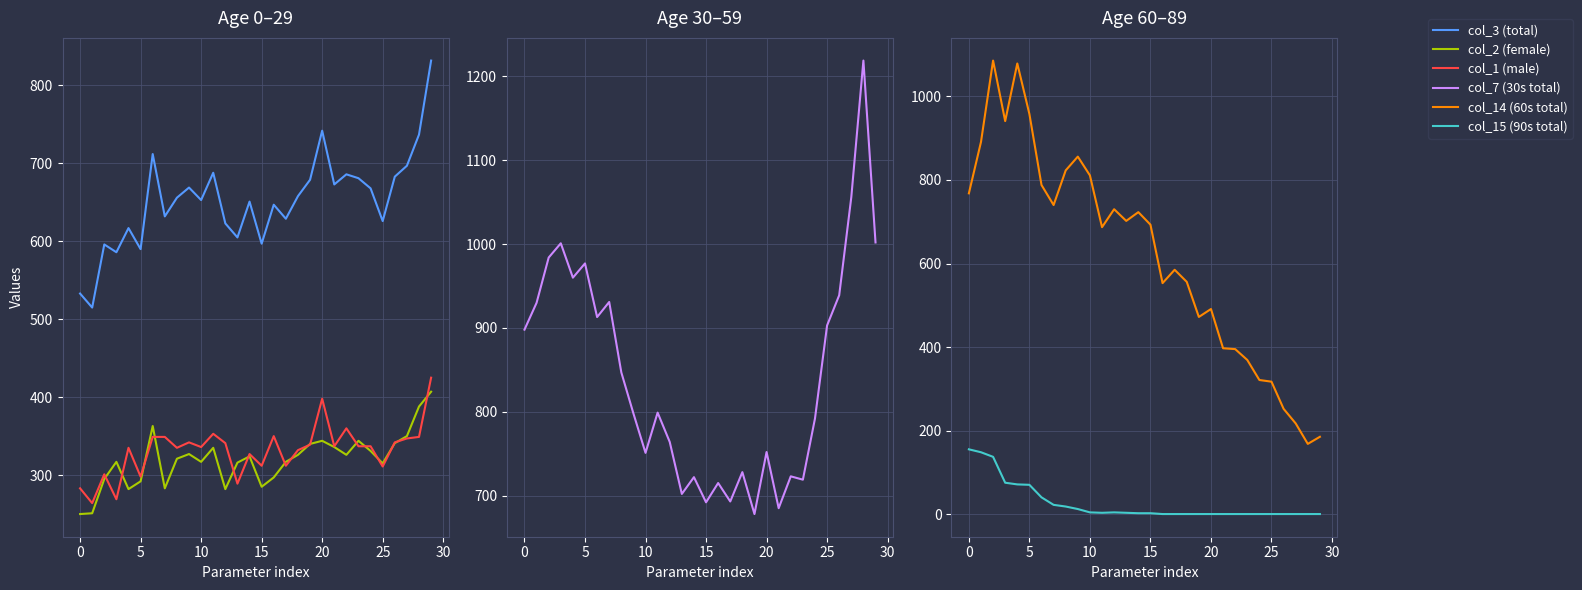

What is the label of the 23rd point from the left?

22